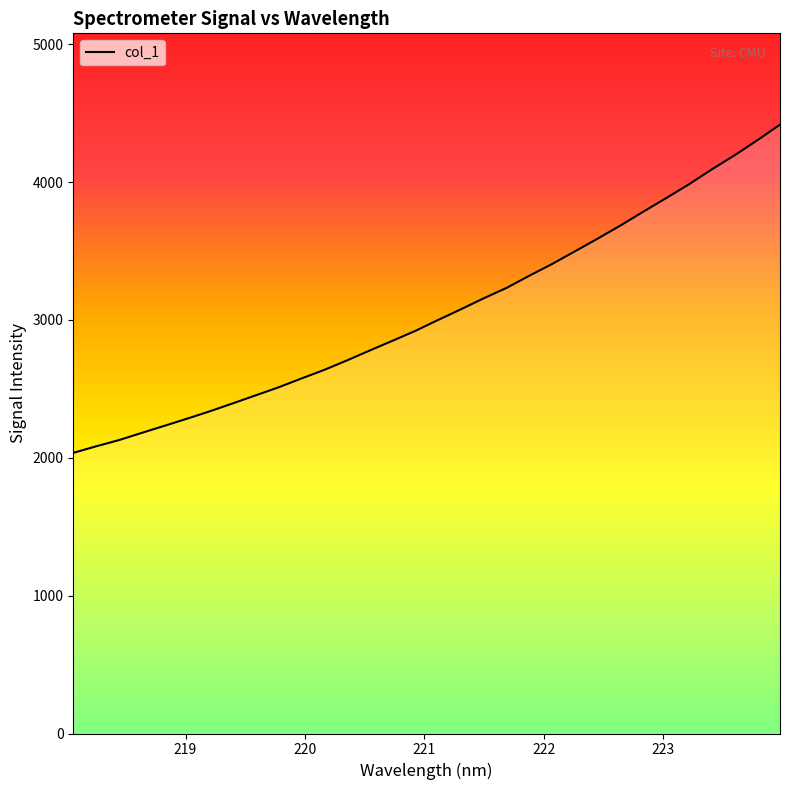

How many values exceed 2999?

16